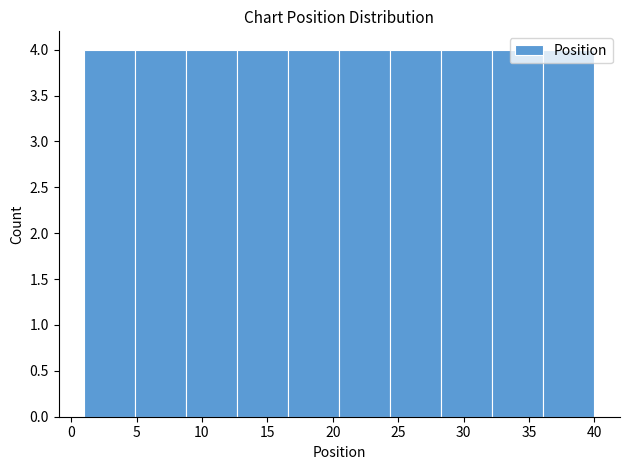

Reading left to right, list every bar in this chart as the range it spans on the x-axis followed by its height. Neither the bar edges nor the heights are printed on the chart, so give them approximately, as read against the axes.

1.0 to 4.9: 4
4.9 to 8.8: 4
8.8 to 12.7: 4
12.7 to 16.6: 4
16.6 to 20.5: 4
20.5 to 24.4: 4
24.4 to 28.3: 4
28.3 to 32.2: 4
32.2 to 36.1: 4
36.1 to 40.0: 4